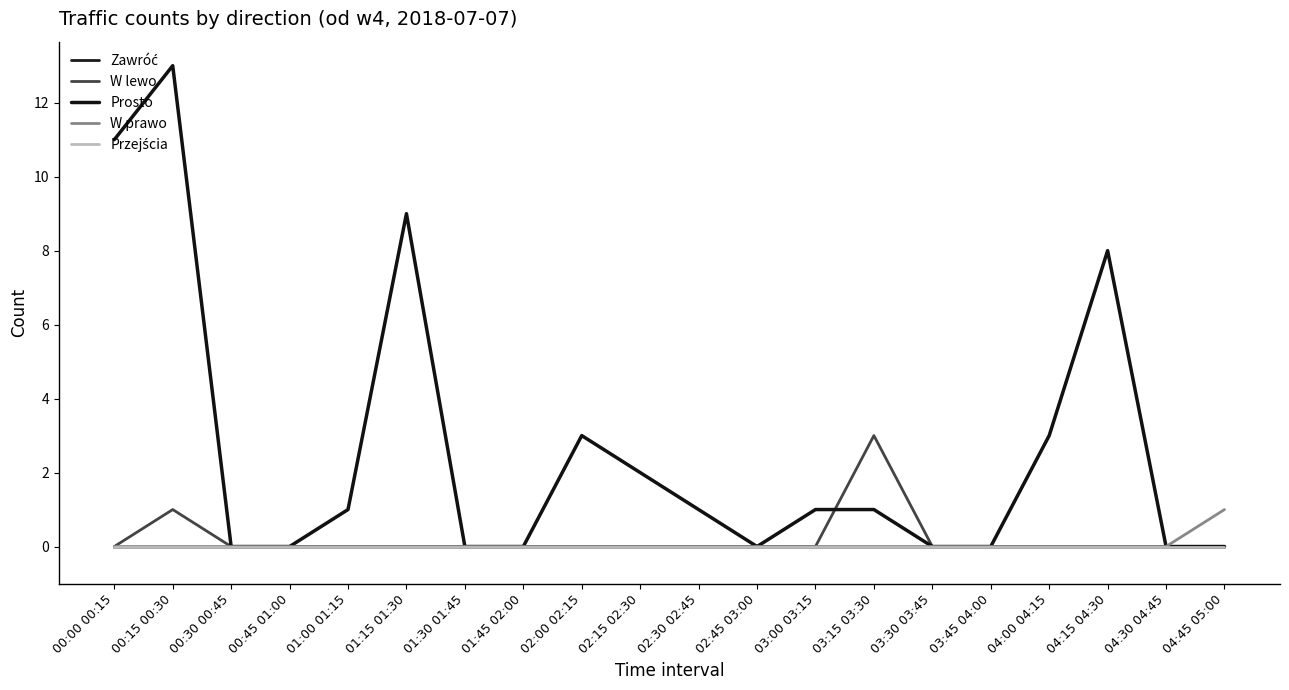

Reading left to right, what are all the values shown in this chart?

Zawróć: 0	0	0	0	0	0	0	0	0	0	0	0	0	0	0	0	0	0	0	0
W lewo: 0	1	0	0	0	0	0	0	0	0	0	0	0	3	0	0	0	0	0	0
Prosto: 11	13	0	0	1	9	0	0	3	2	1	0	1	1	0	0	3	8	0	0
W prawo: 0	0	0	0	0	0	0	0	0	0	0	0	0	0	0	0	0	0	0	1
Przejścia: 0	0	0	0	0	0	0	0	0	0	0	0	0	0	0	0	0	0	0	0